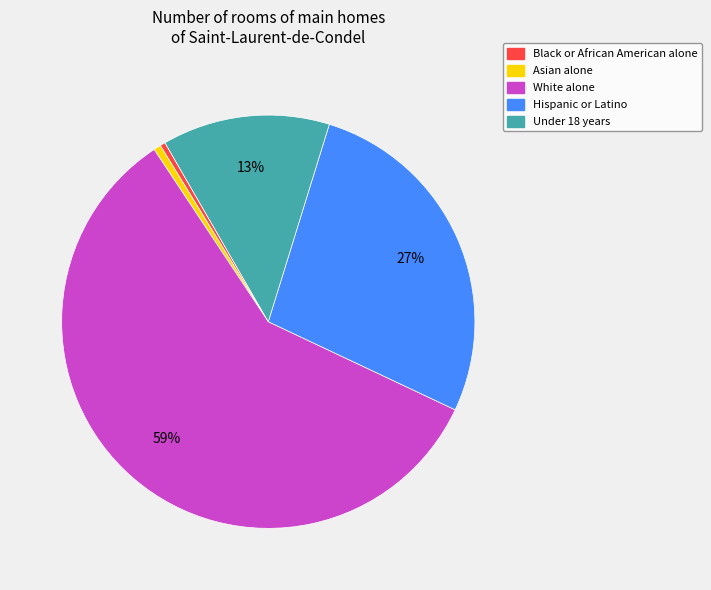

Which slice represents more than half of the pie?

White alone